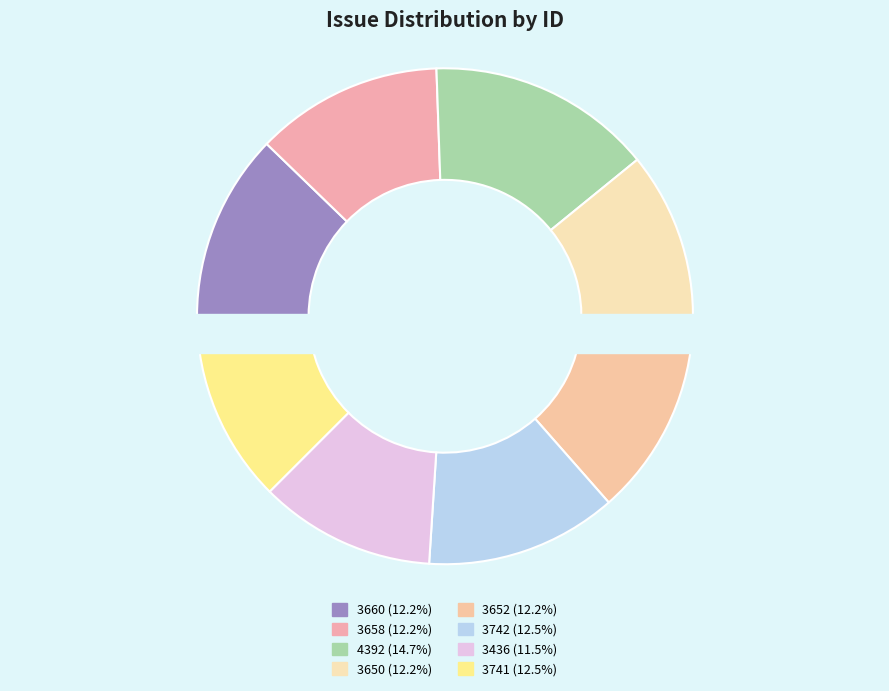

What is the change in value from 4392 to 3652?

-740